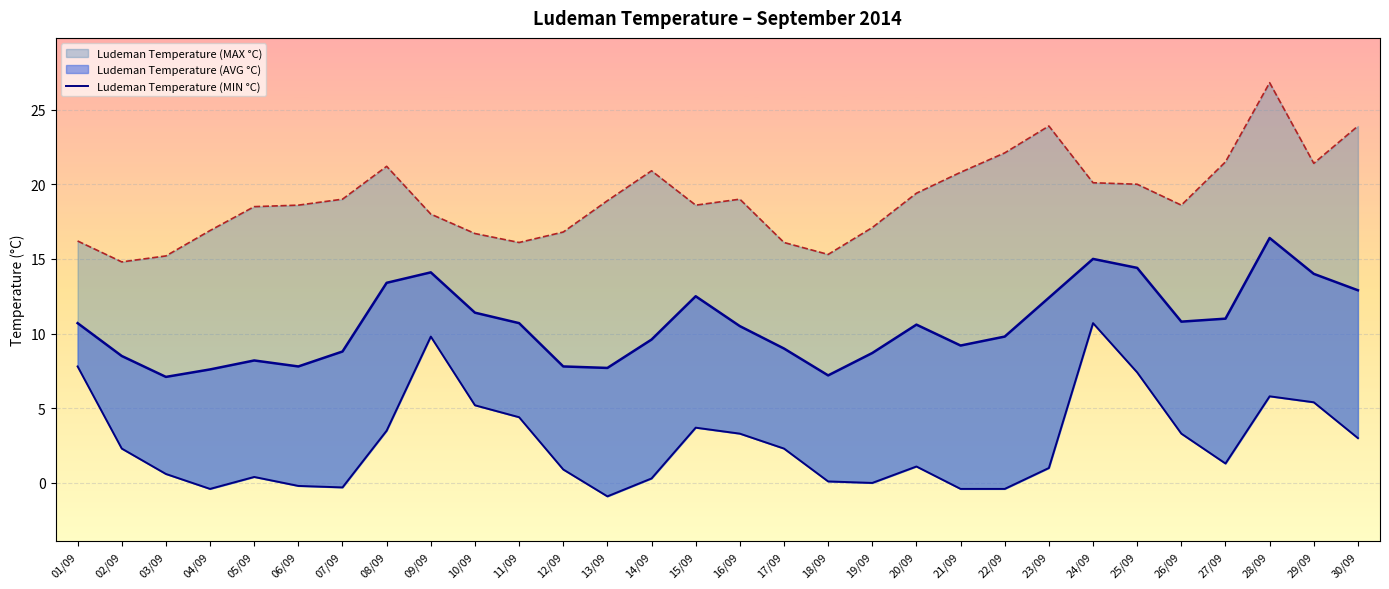

What is the label of the 21st point from the right?

10/09